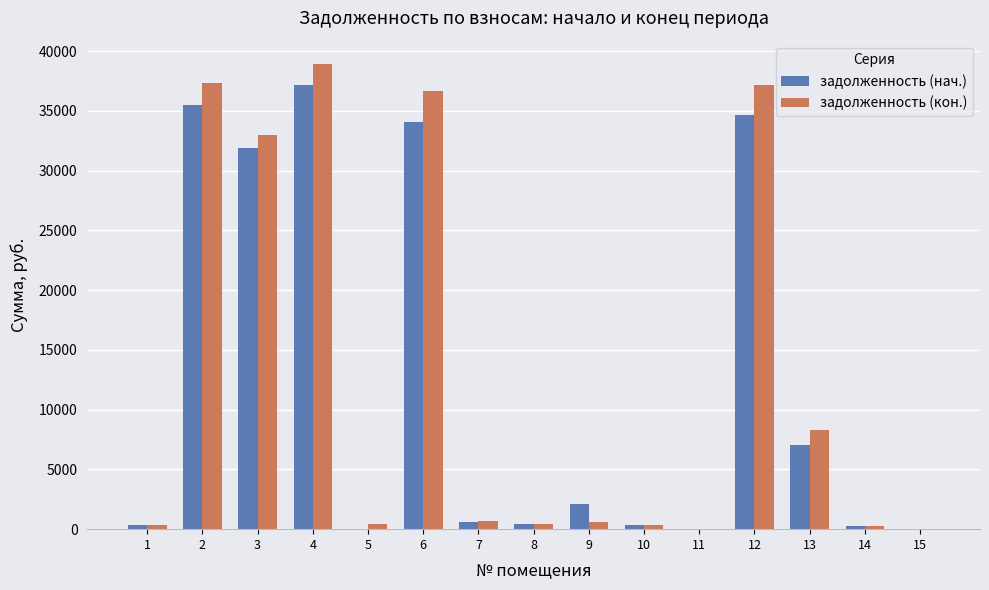

What are all the series names shown in the legend?

задолженность (нач.), задолженность (кон.)